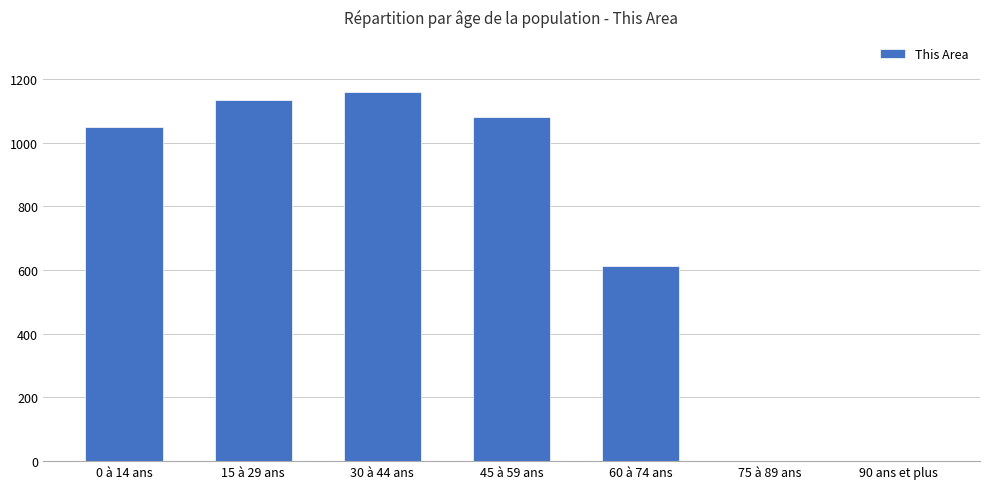

Reading left to right, transcribe all the data shown in this chart.

0 à 14 ans=1049	15 à 29 ans=1134	30 à 44 ans=1158	45 à 59 ans=1082	60 à 74 ans=612	75 à 89 ans=0	90 ans et plus=0